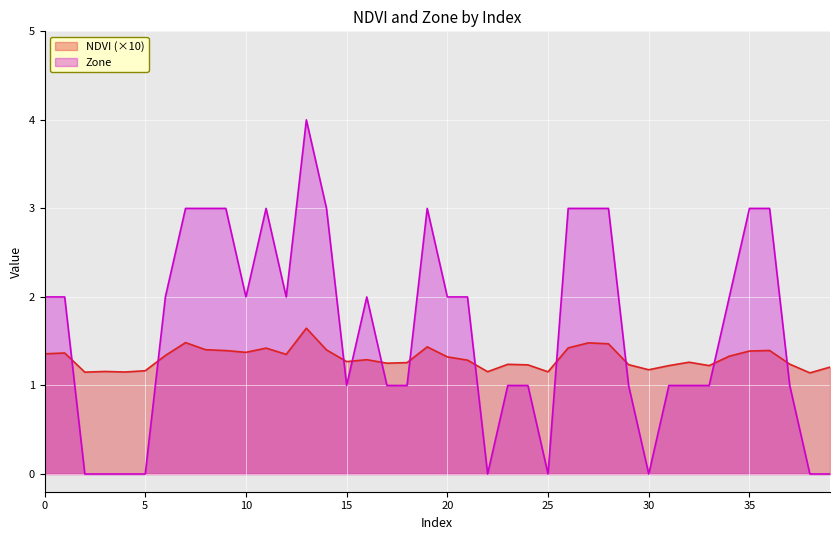

The NDVI series shows 1.8 at 23. True or false?

False